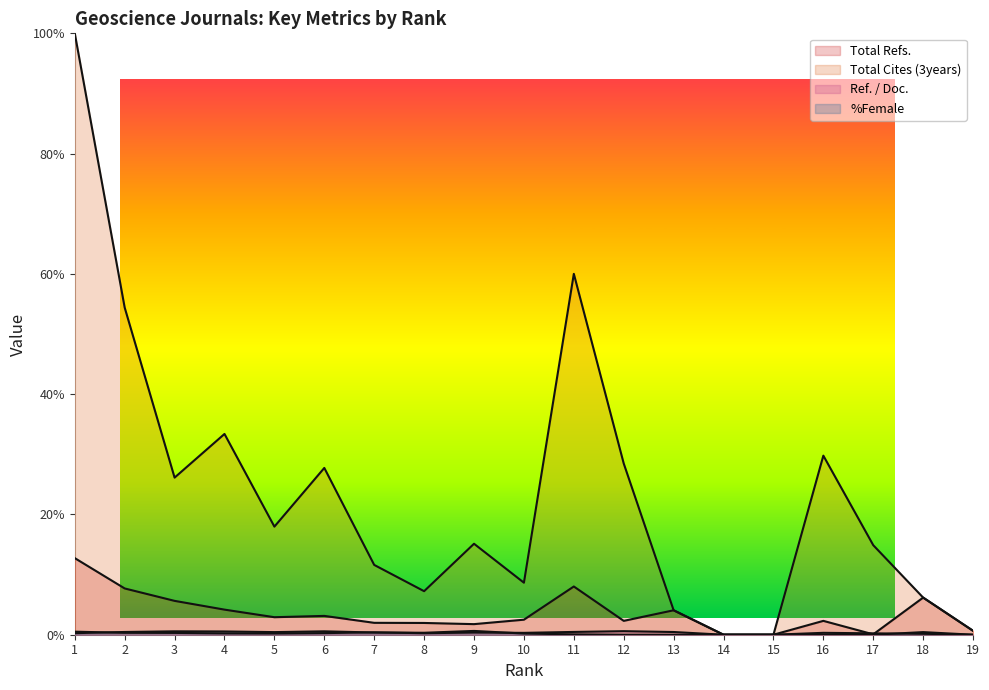

Between 10 and 17, which series saw the biggest shift?

Total Cites (3years)